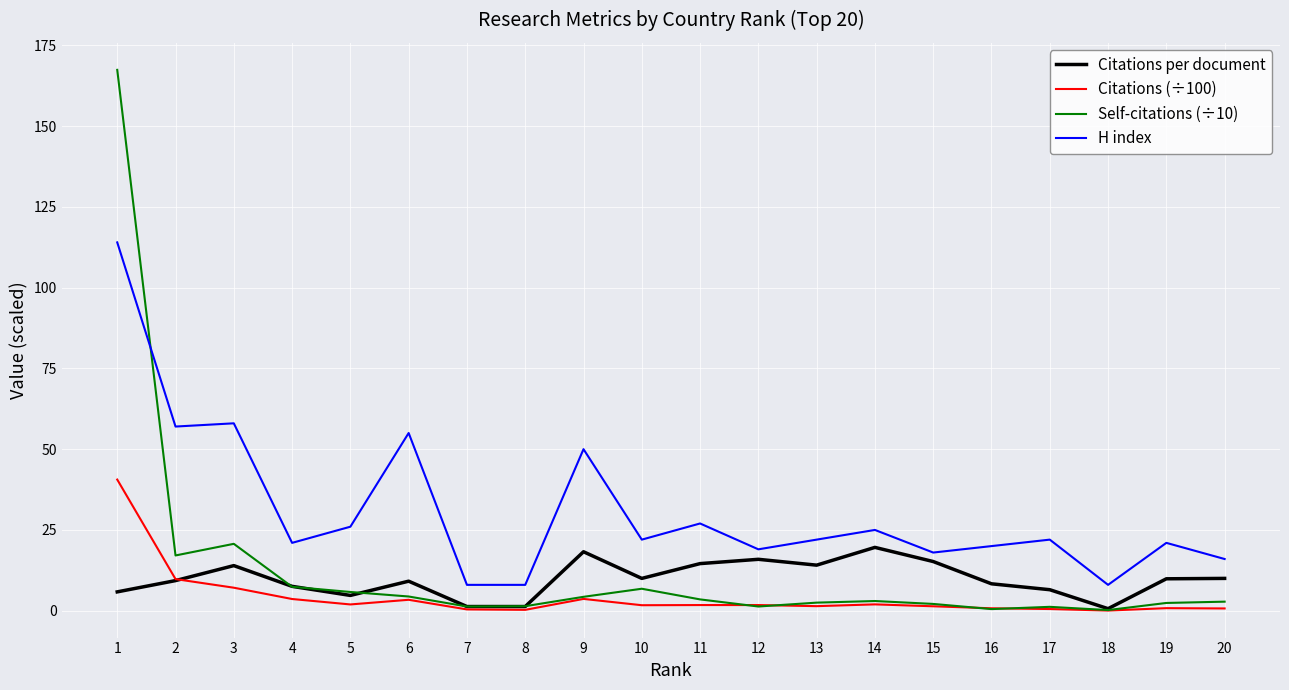

True or false: H index and Self-citations (÷10) intersect in this chart.

True